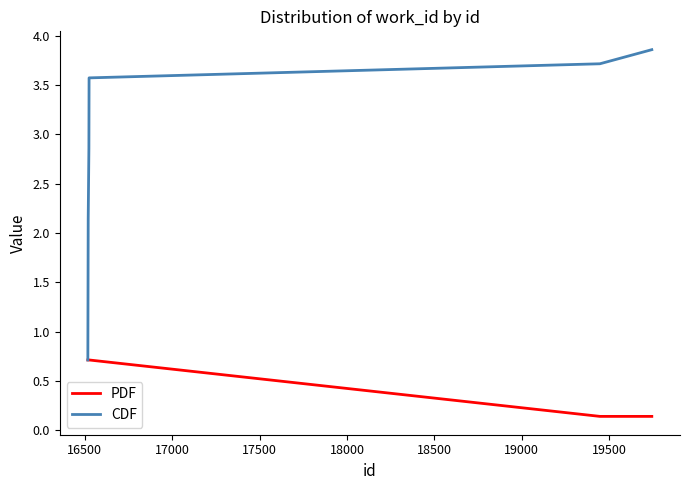

List the series in order of their peak value, lowest first.

PDF, CDF